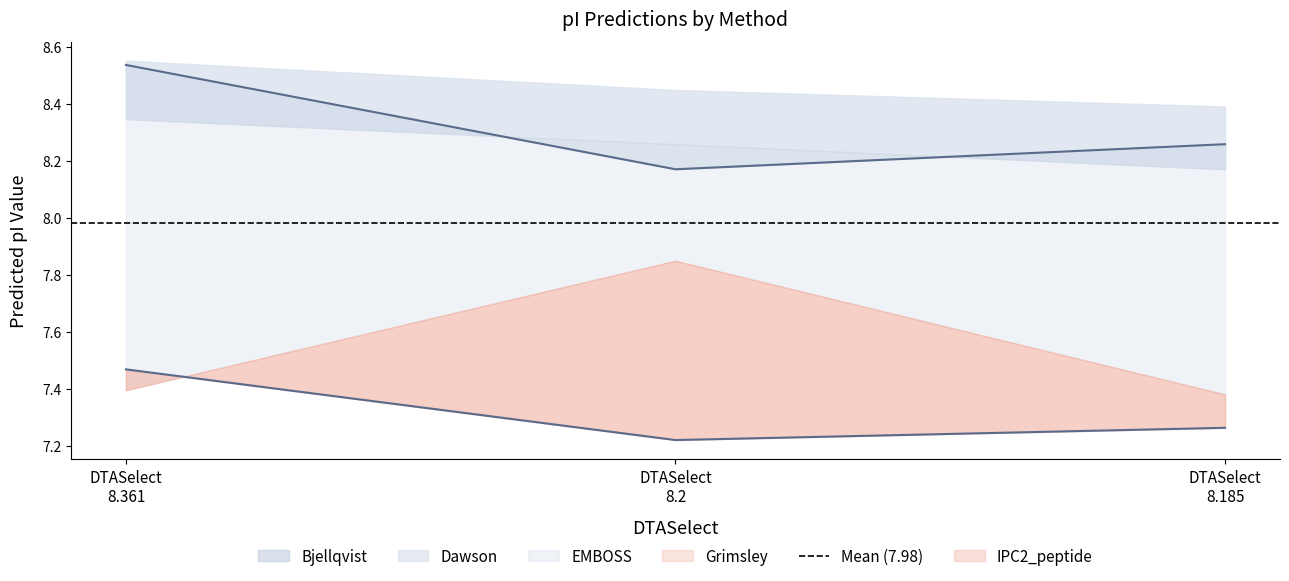

Between 8.361 and 8.185, which series saw the biggest shift?

Bjellqvist